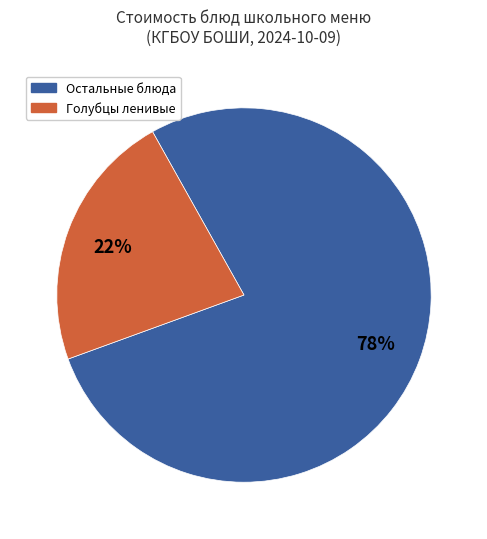

Which slice represents more than half of the pie?

Остальные блюда